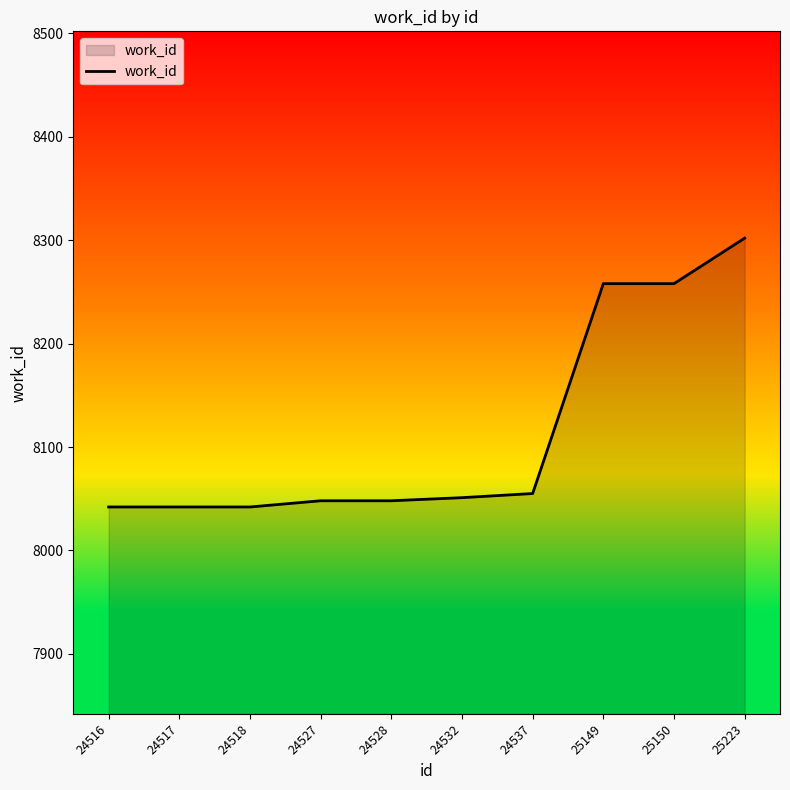

Reading left to right, list all the values displayed in this chart.

8042	8042	8042	8048	8048	8051	8055	8258	8258	8302